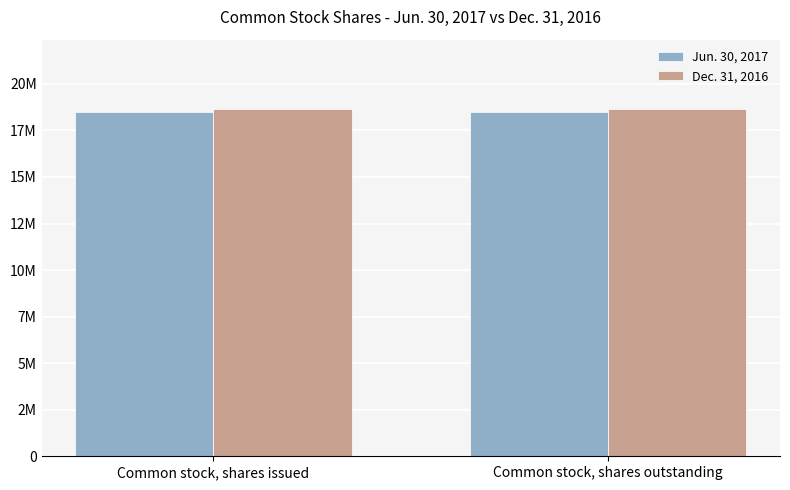

What are all the series names shown in the legend?

Jun. 30, 2017, Dec. 31, 2016